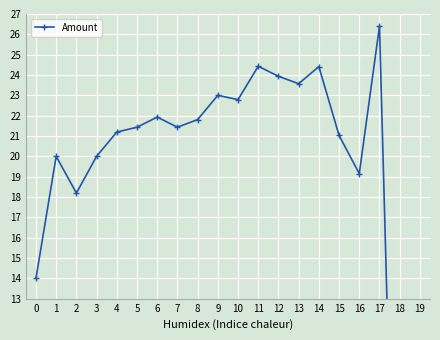

What is the difference between the maximum and second lowest values?

29.4